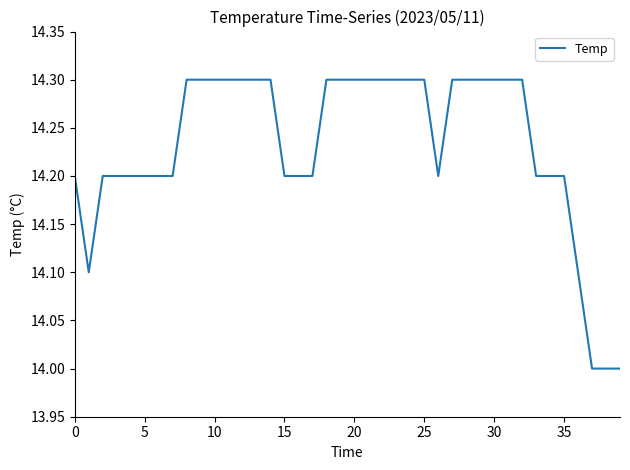

What is the smallest value displayed?

14.0